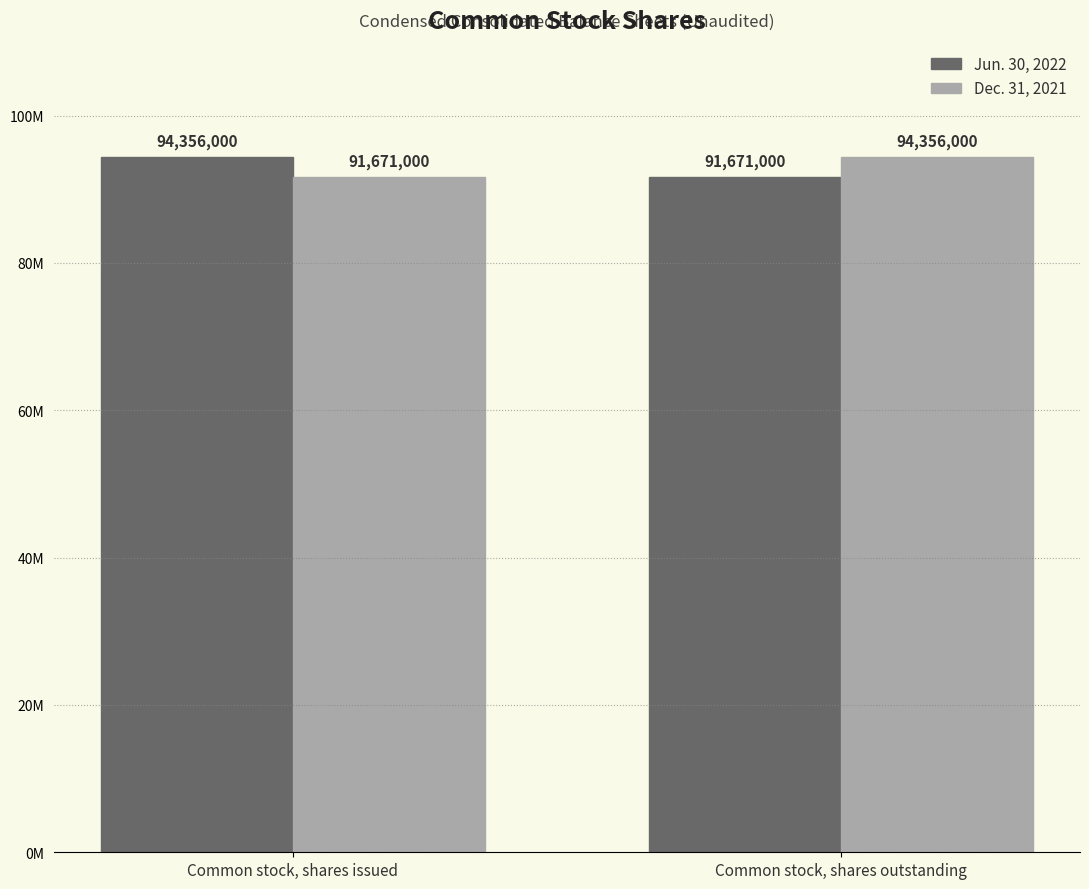

What is the value of the Jun. 30, 2022 bar at the 1st from the left?

94356000